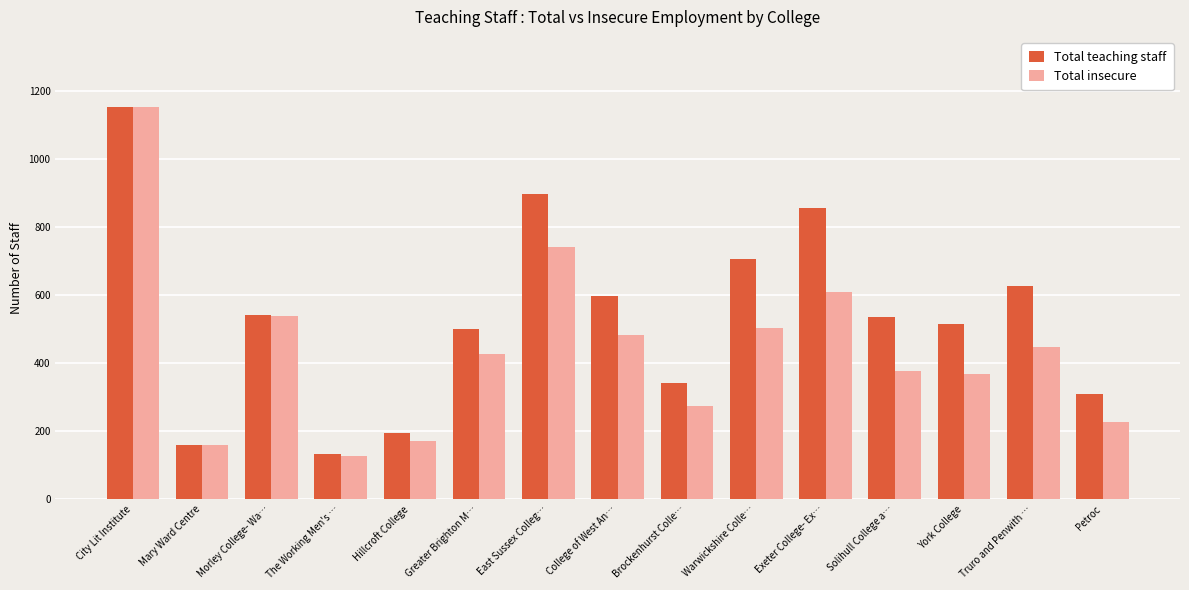

Reading left to right, what are all the values shown in this chart?

Total teaching staff: 1151	158	541	134	195	501	897	596	340	705	854	535	516	625	308
Total insecure: 1151	158	538	126	172	426	742	482	274	504	609	377	369	447	228